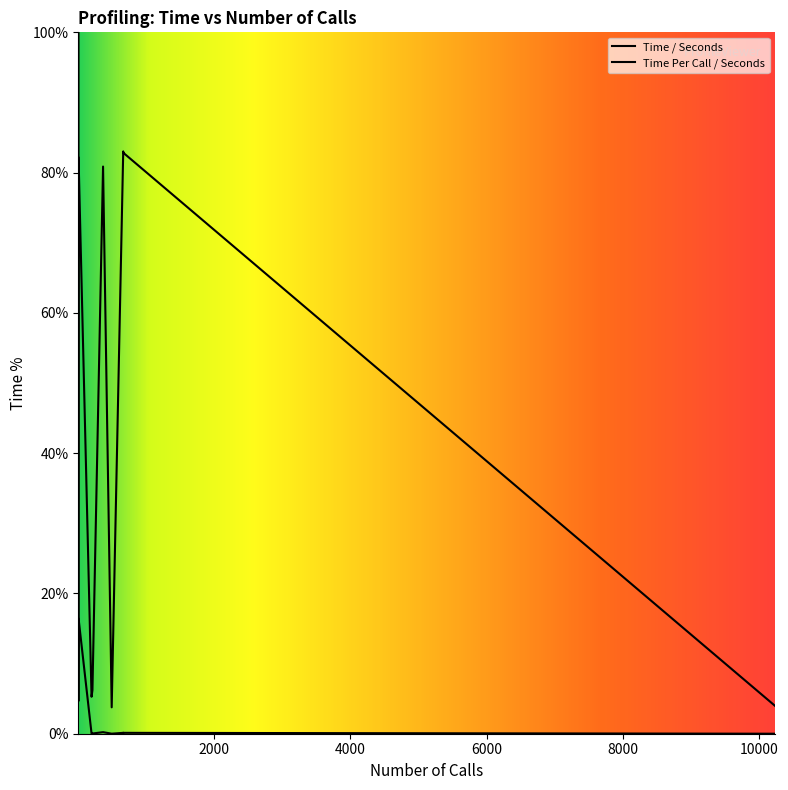

What is the greatest value displayed?

100.0